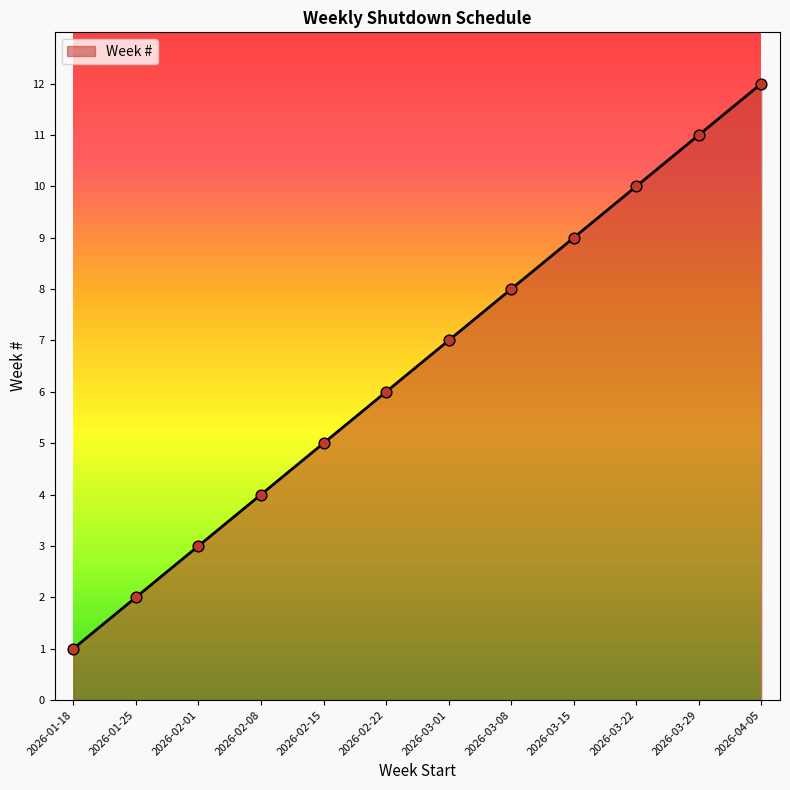

What is the ratio of the value at 2026-03-15 to the value at 2026-02-01?

3.0